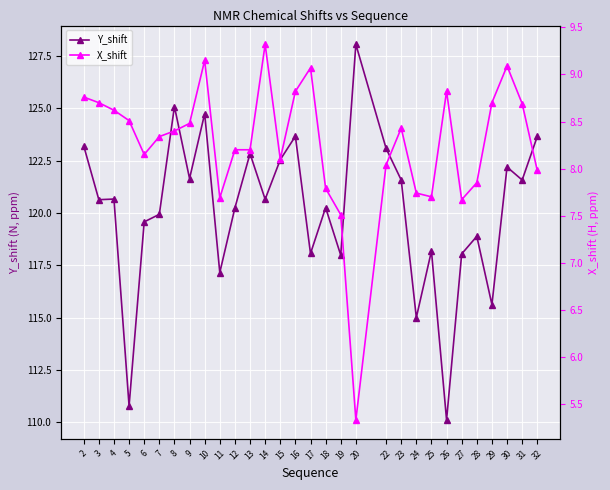

How many data points in Y_shift are above 120?

18